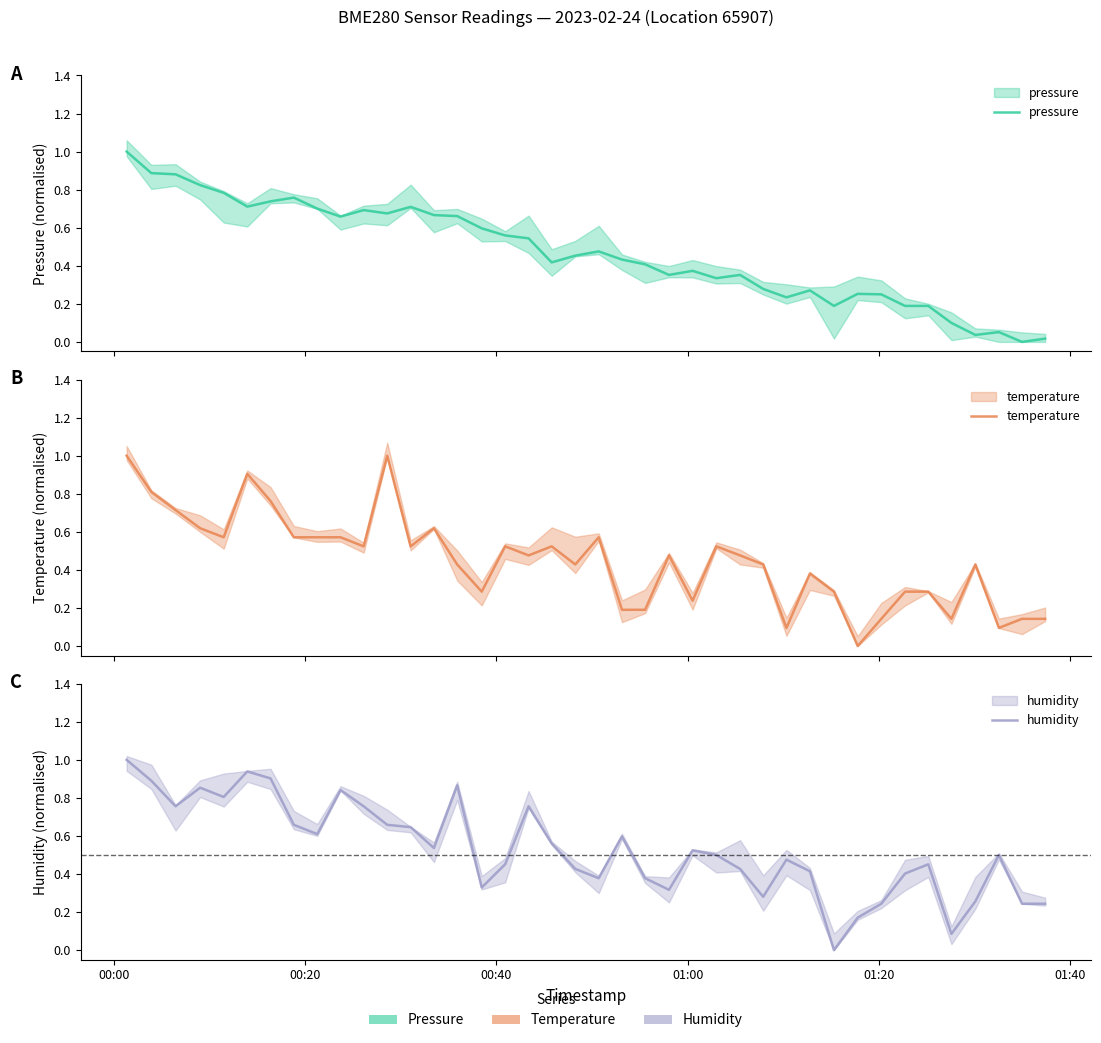

What are all the series names shown in the legend?

pressure, temperature, humidity